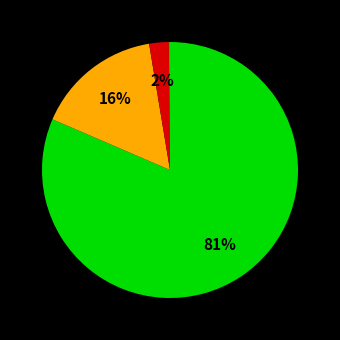

To the nearest percent, what is the average slice percentage?

25%